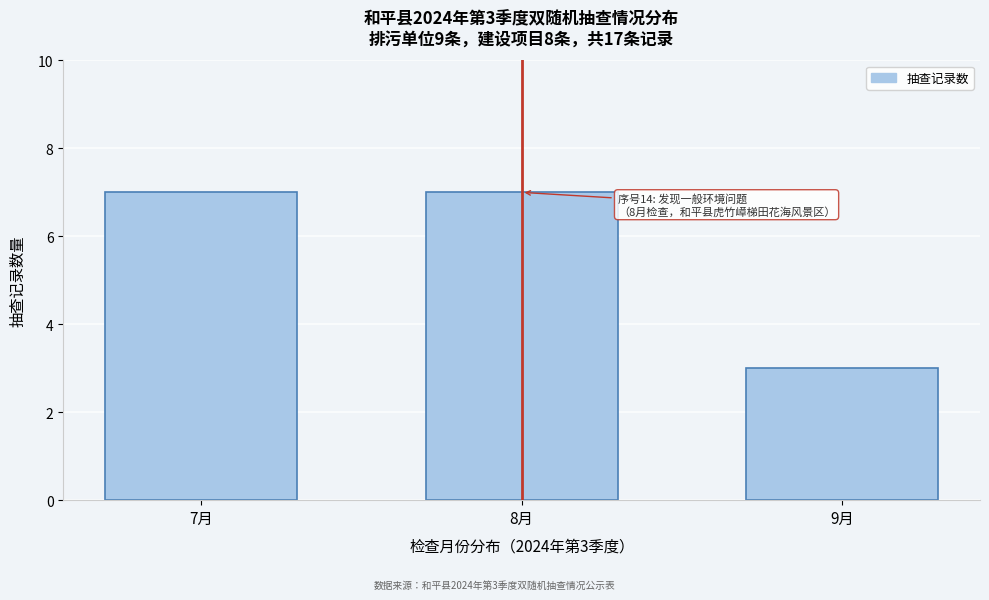

Reading left to right, transcribe all the data shown in this chart.

7	7	3